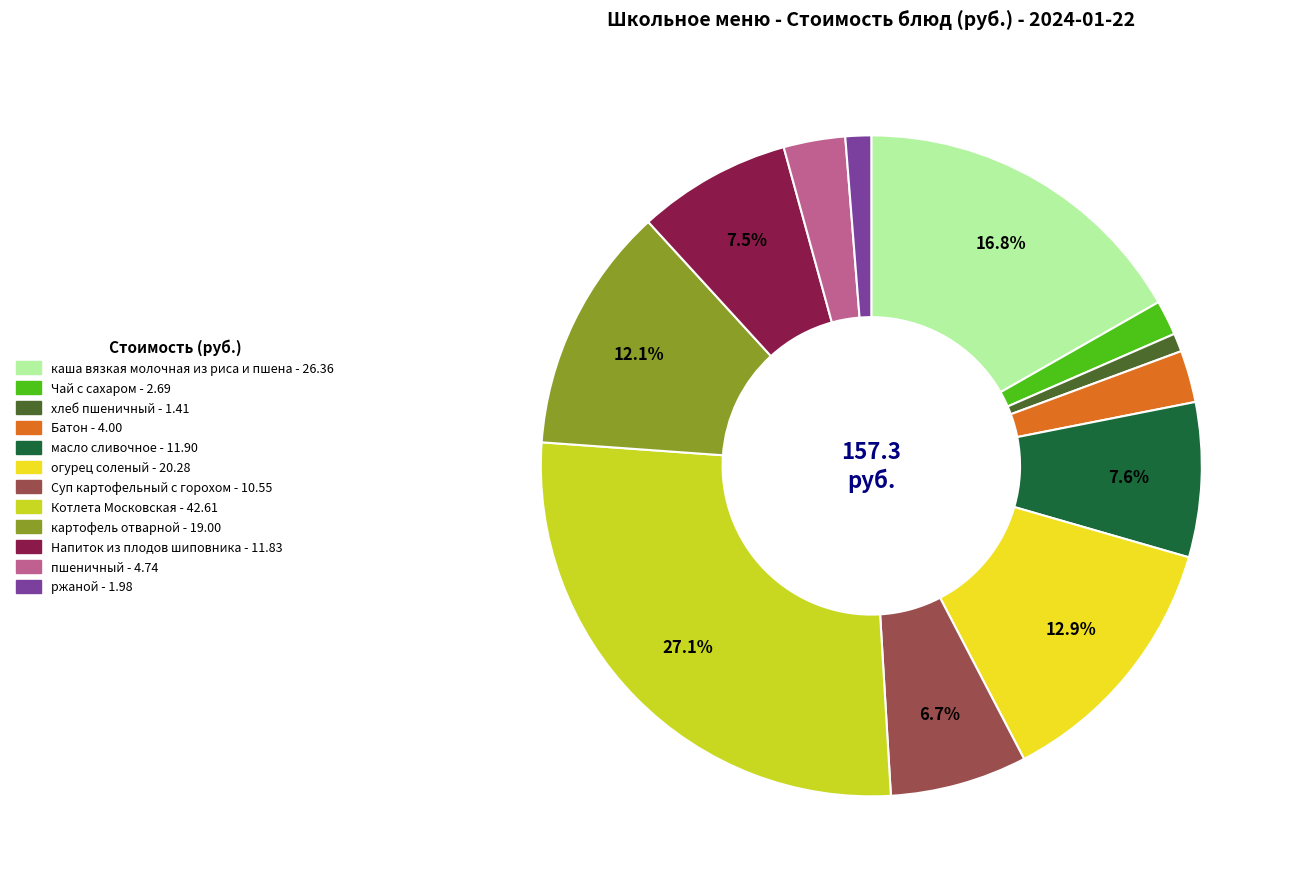

How many segments does this pie chart have?

12